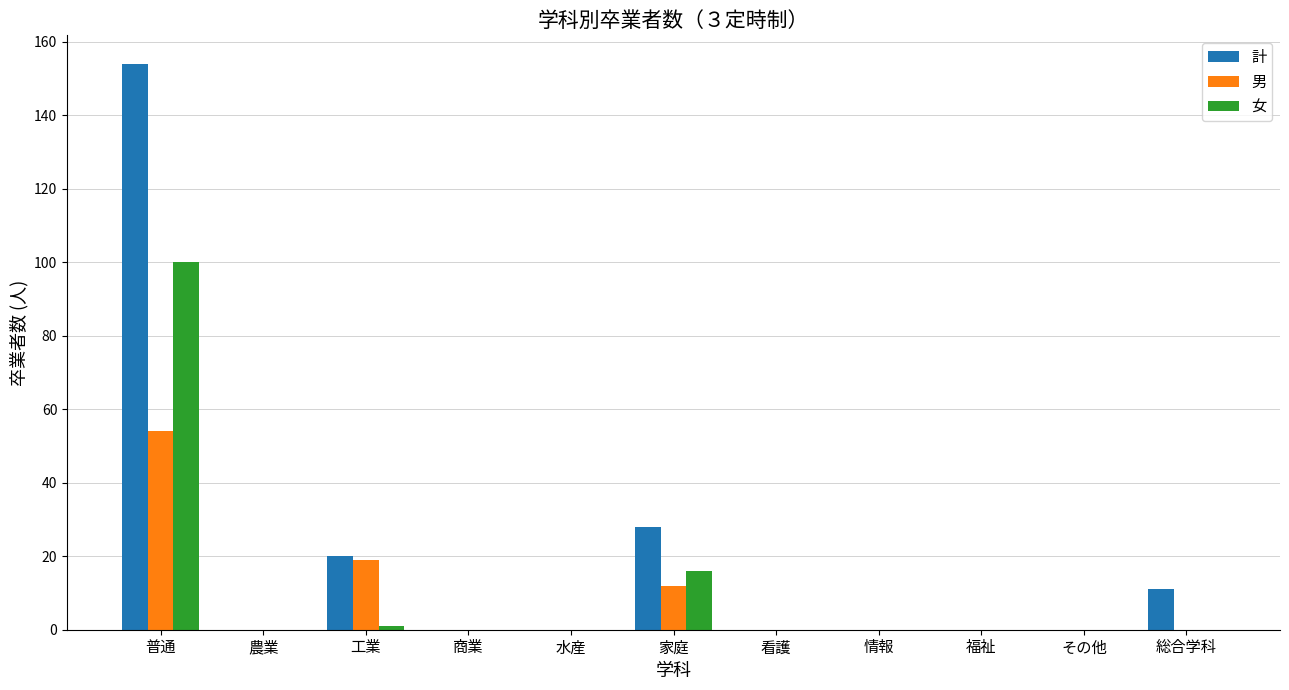

What is the difference between the 男 values at 福祉 and 家庭?

12